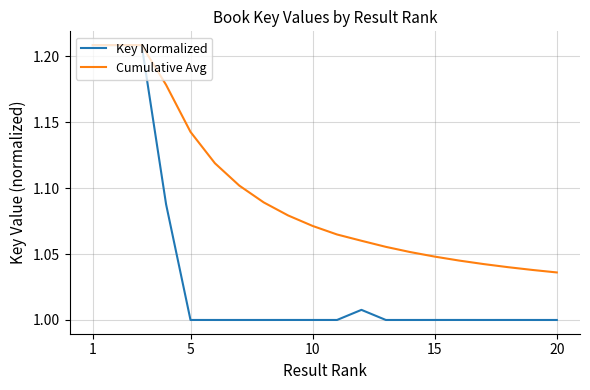

Which series has the largest total across all categories?

Cumulative Avg